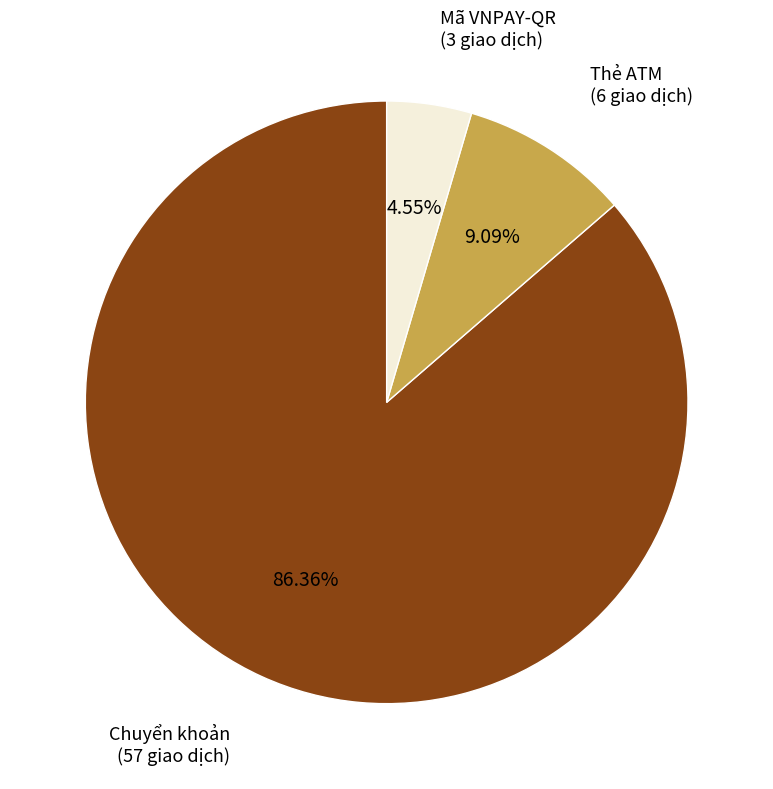

Is there a majority slice in this chart?

Yes